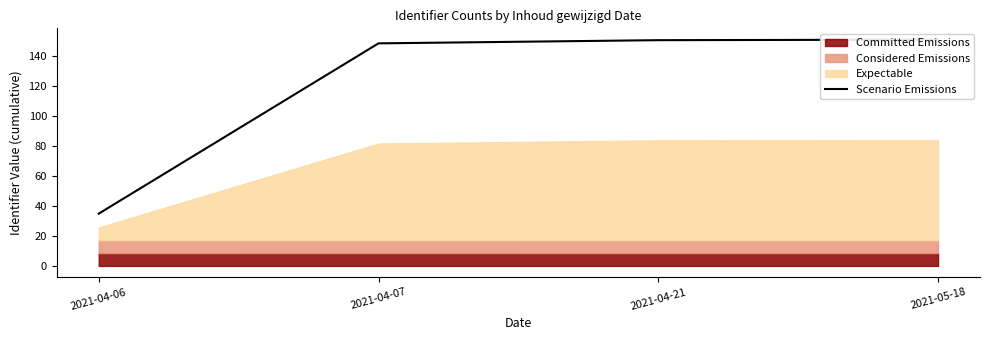

Reading right to left, what are all the values shown in this chart?

150.6	150.3	148.2	34.8